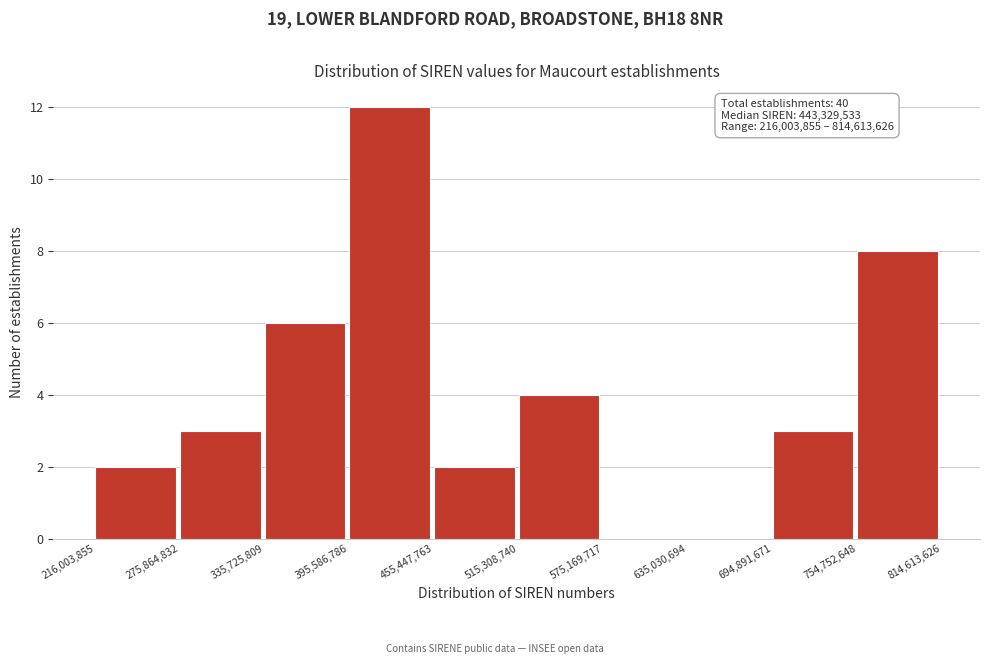

Over which range of the x-axis is the bar tallest?

395,586,786 to 455,447,763